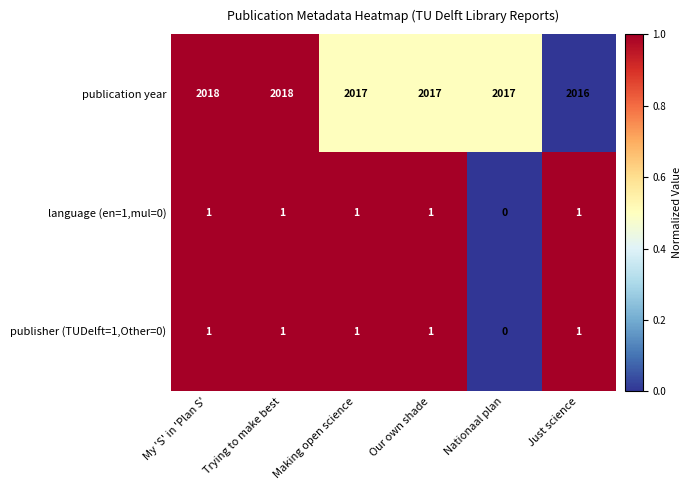

True or false: language (en=1,mul=0) has a value of 0 at Making open science.

False